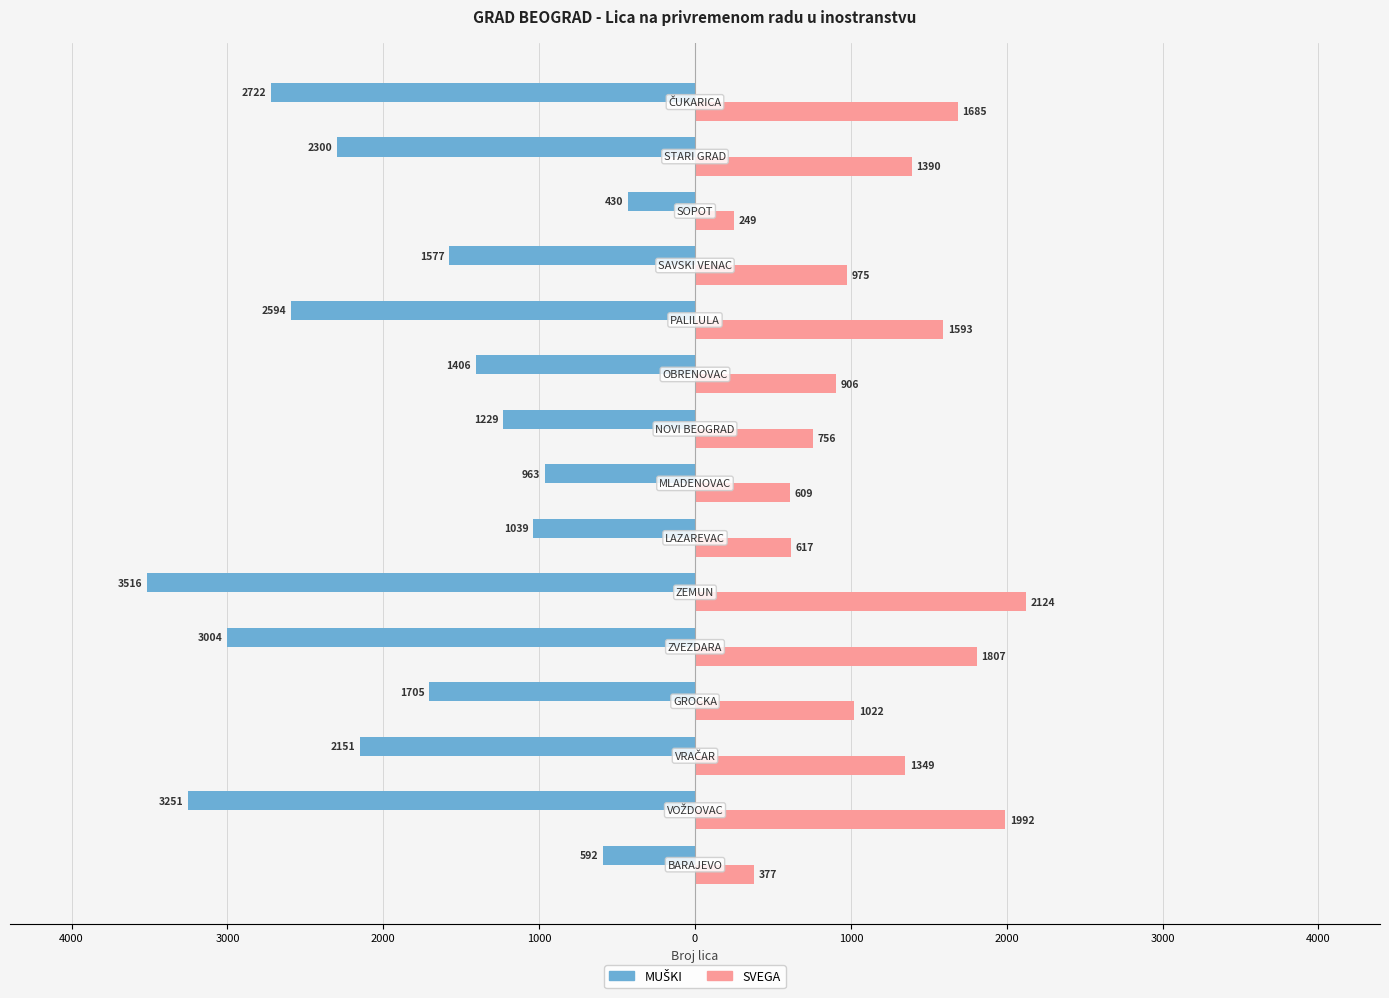

What is the average value of the SVEGA series?

1163